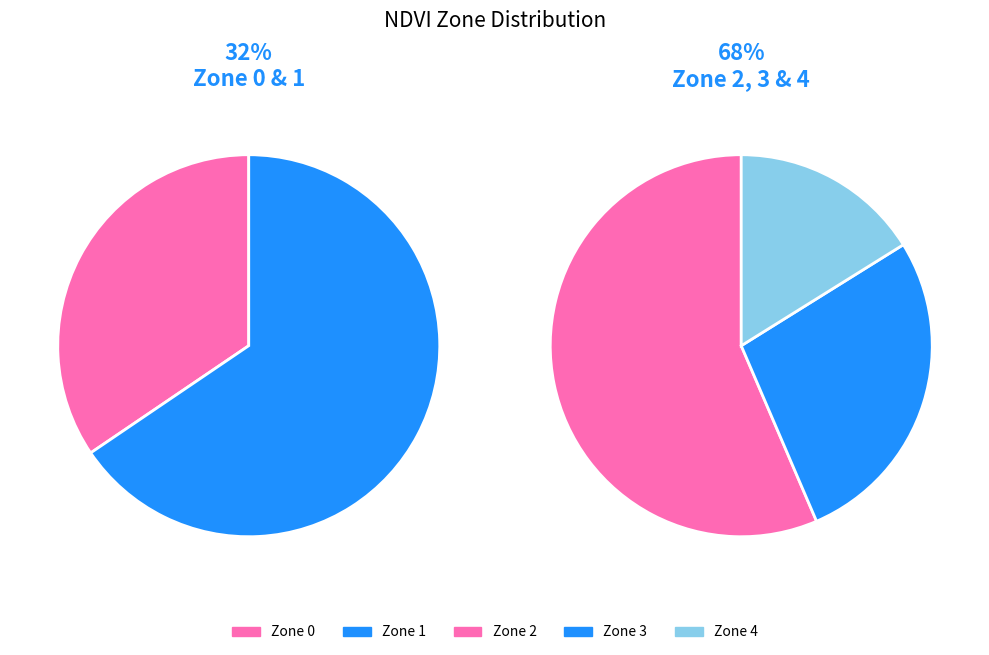

Is Zone 4 the majority of the pie?

No